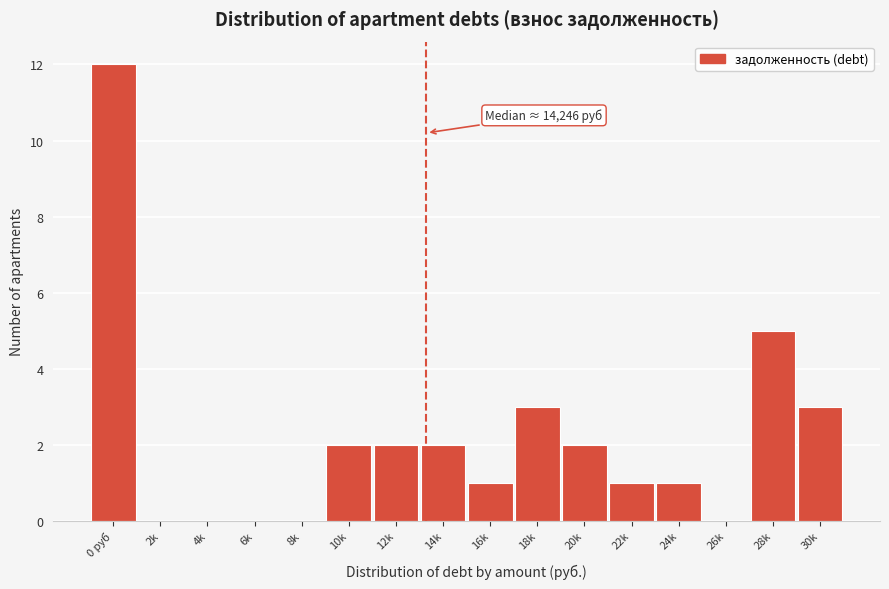

Reading left to right, what are all the values shown in this chart?

0 руб=12	2k=0	4k=0	6k=0	8k=0	10k=2	12k=2	14k=2	16k=1	18k=3	20k=2	22k=1	24k=1	26k=0	28k=5	30k=3